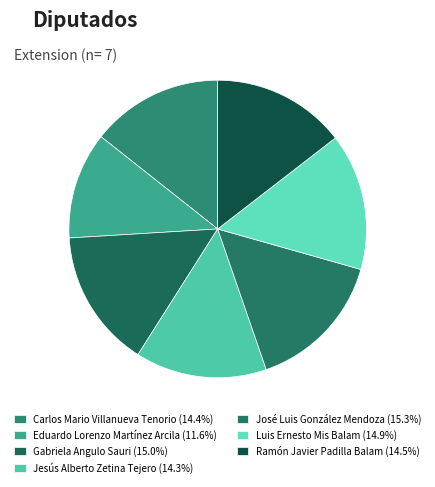

Which slice is the smallest?

Eduardo Lorenzo Martínez Arcila (XV)